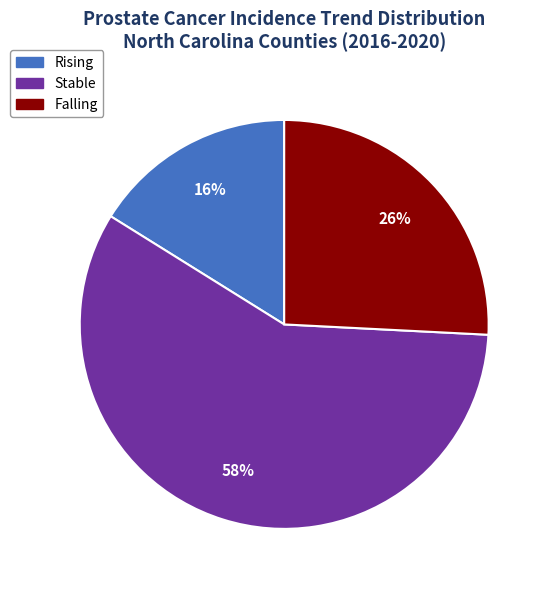

To the nearest percent, what is the average slice percentage?

33%